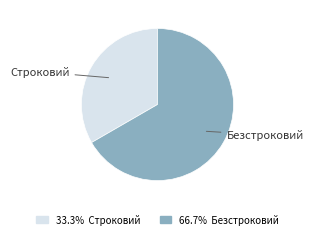

Combined, do Строковий and Безстроковий account for over 50%?

Yes